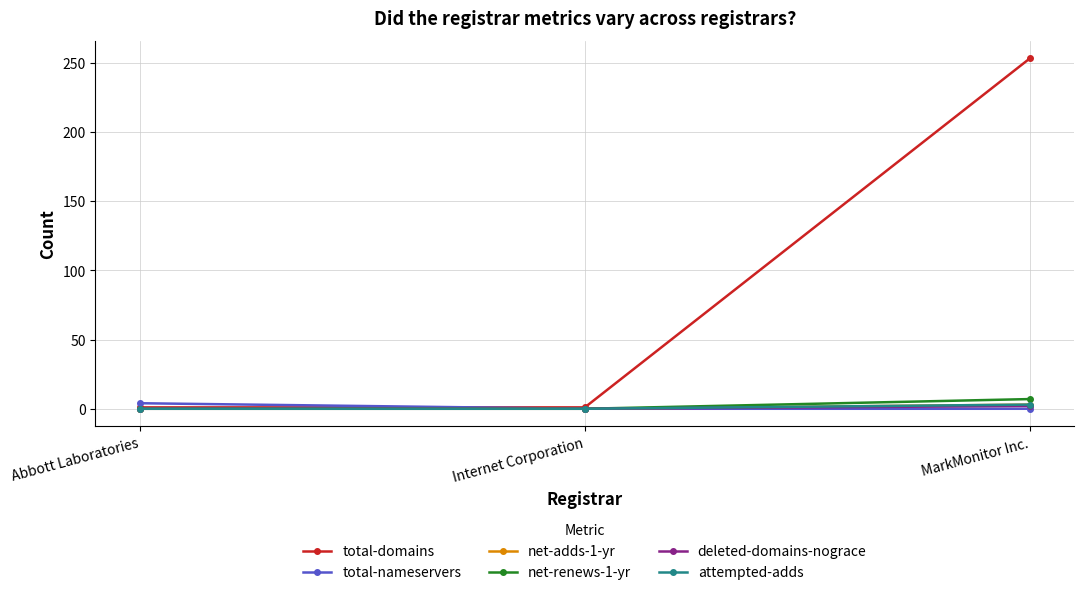

Is it true that attempted-adds equals 0 at Abbott Laboratories?

True